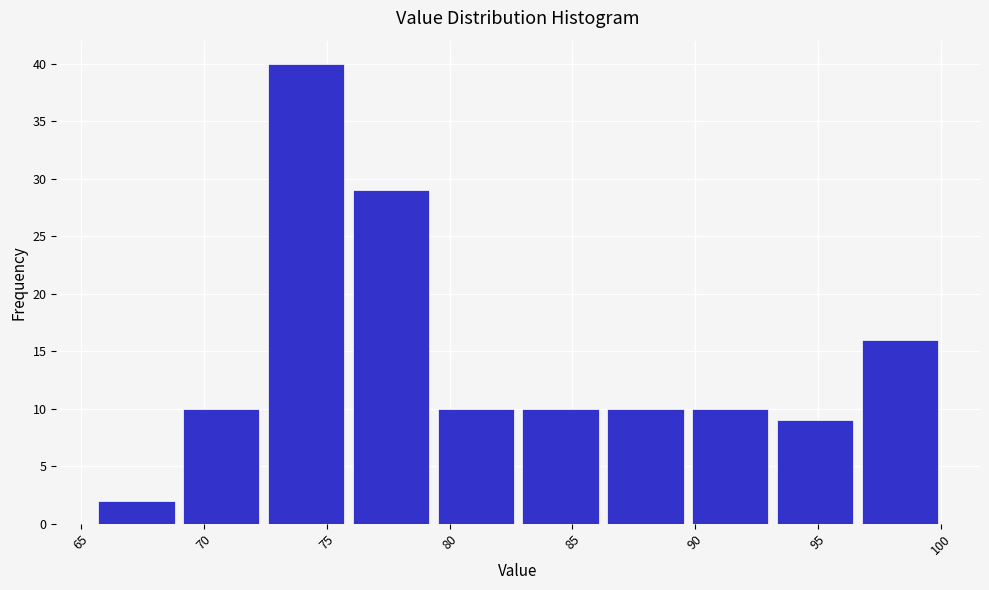

How tall is the bar that spans 86.0 to 89.5 on the x-axis? Neither the bar edges nor the heights are printed on the chart, so give them approximately, as read against the axes.

10